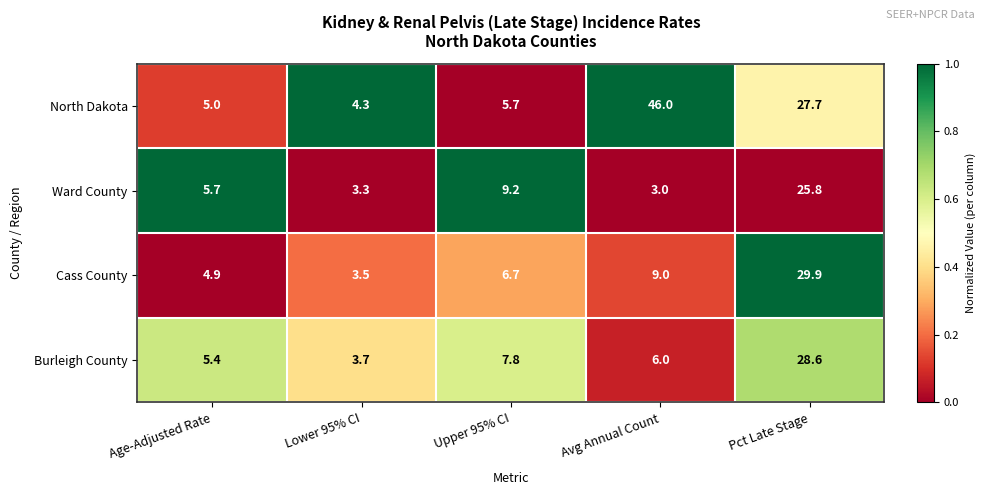

Which series has the largest total across all categories?

North Dakota